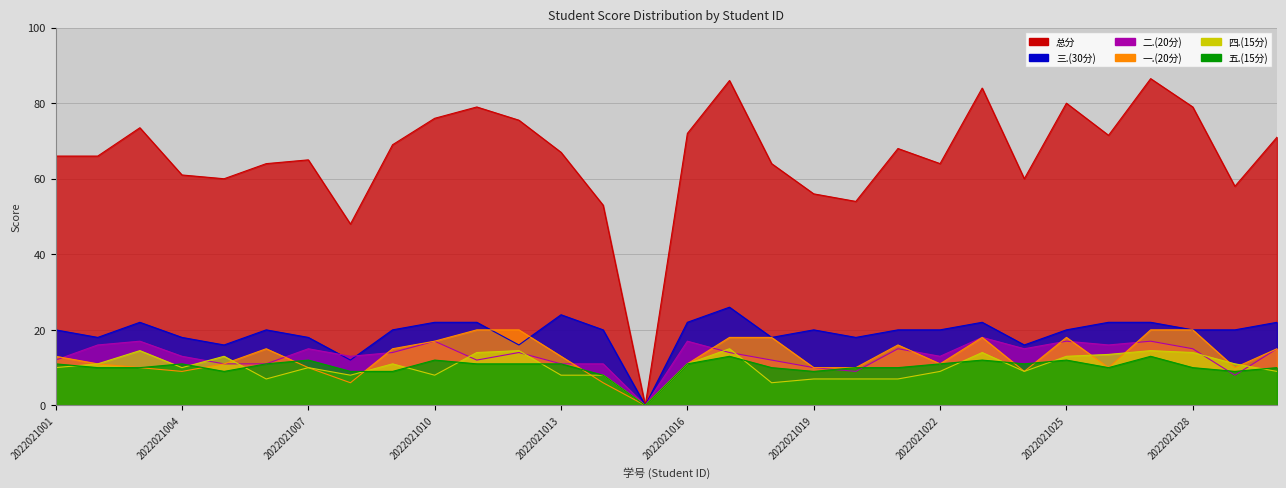

The 二.(20分) series shows 9.9 at 2022021025. True or false?

False